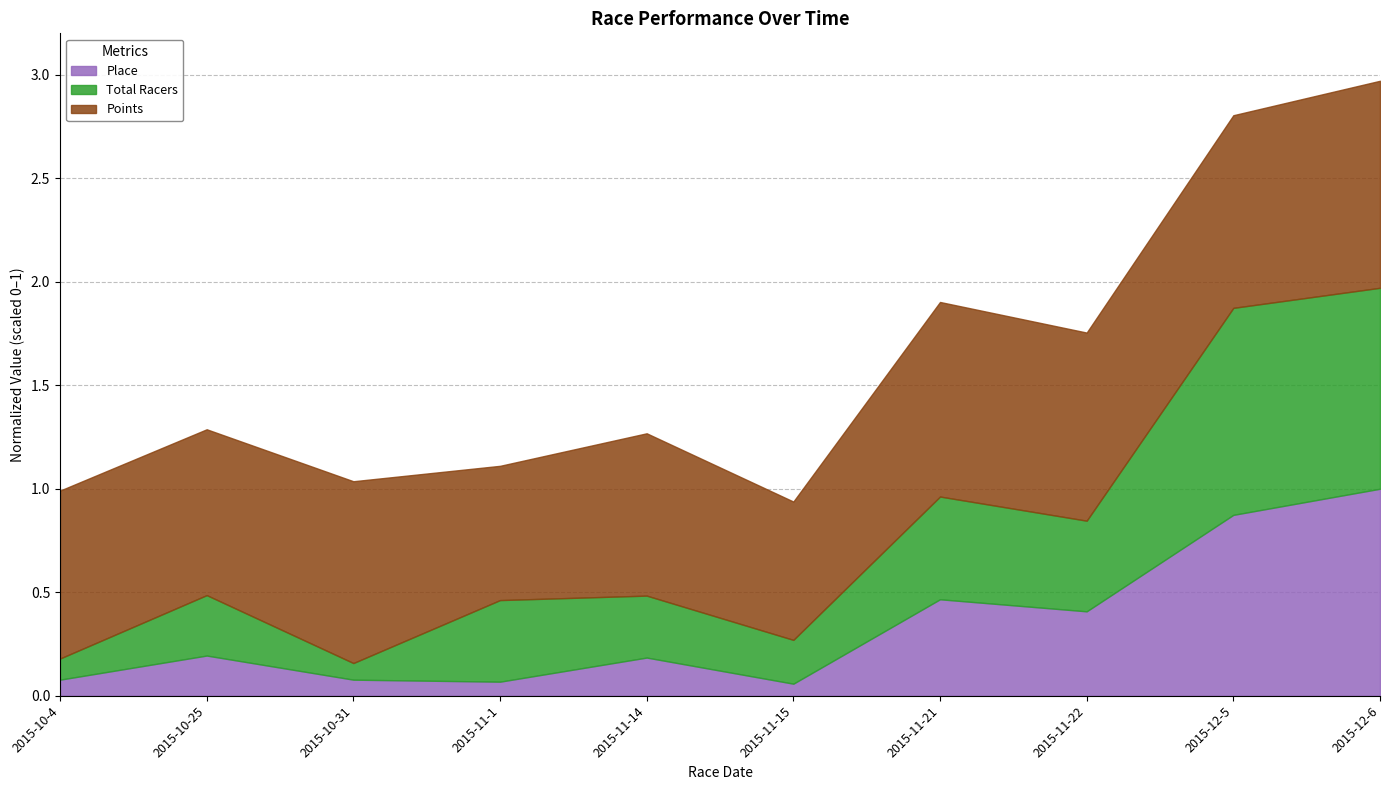

Which category has the highest value in the Place series?

2015-12-6